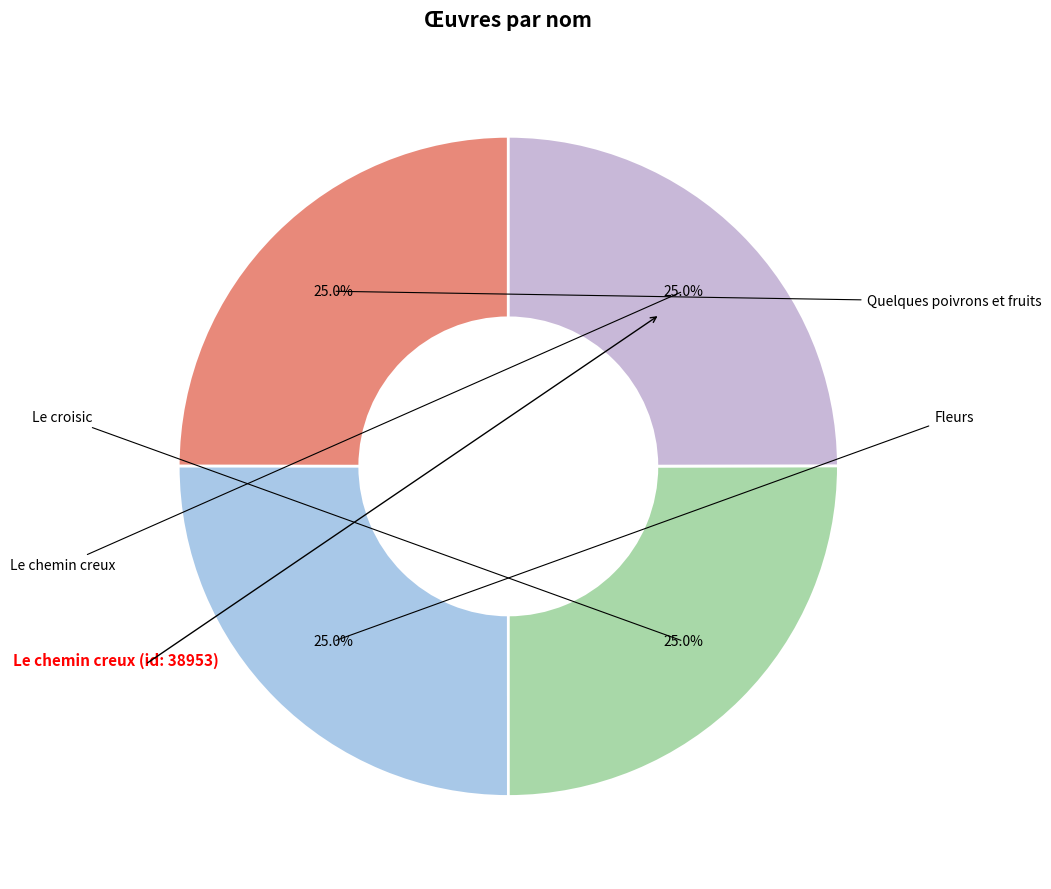

Count the number of slices in the pie.

4